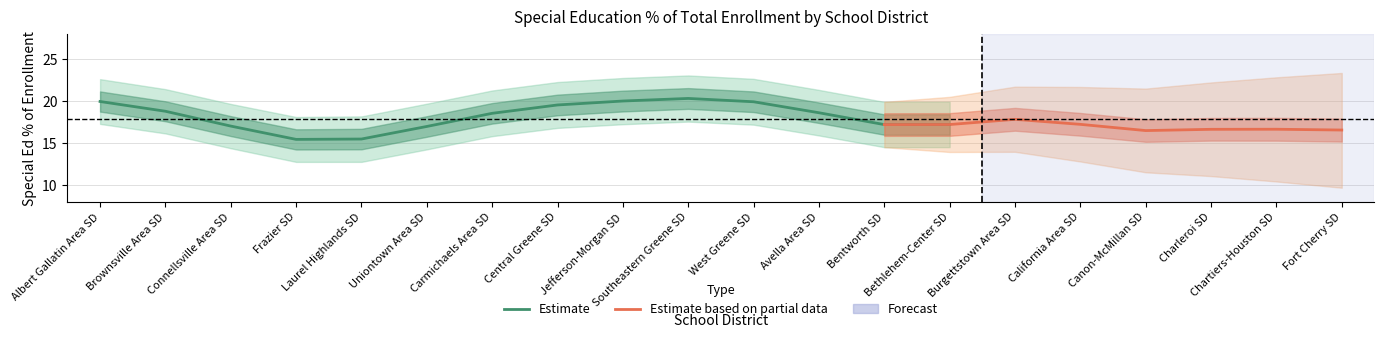

True or false: Upper bound and Special Ed % cross at least once.

False